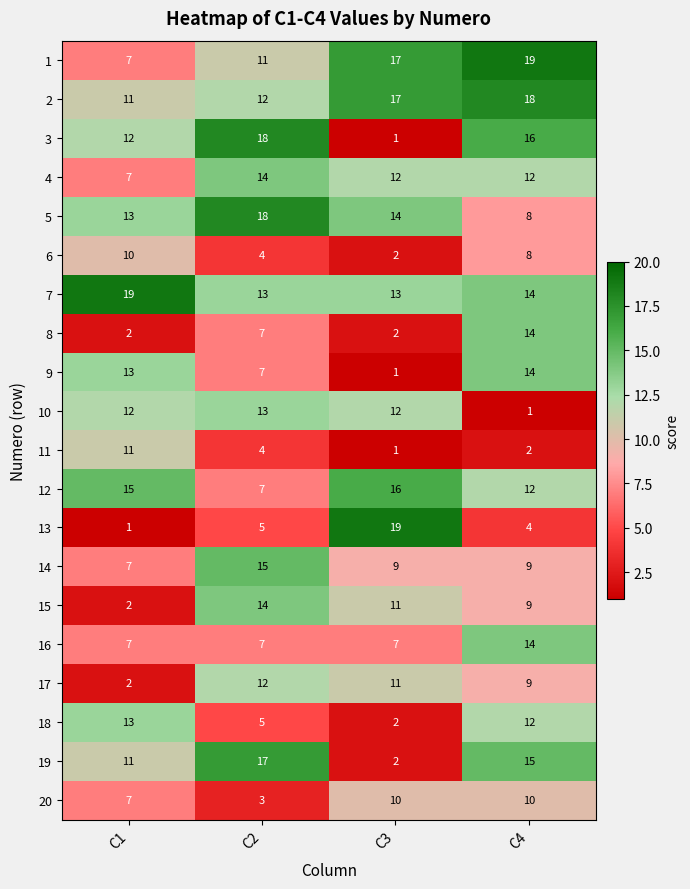

What is the maximum value for 19?

17